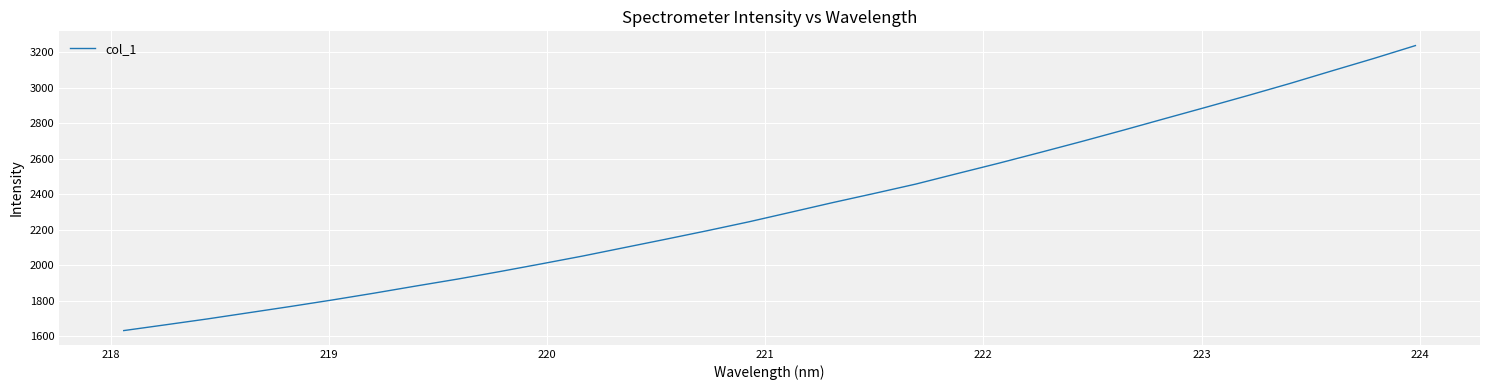

What is the minimum value shown in the chart?

1632.6